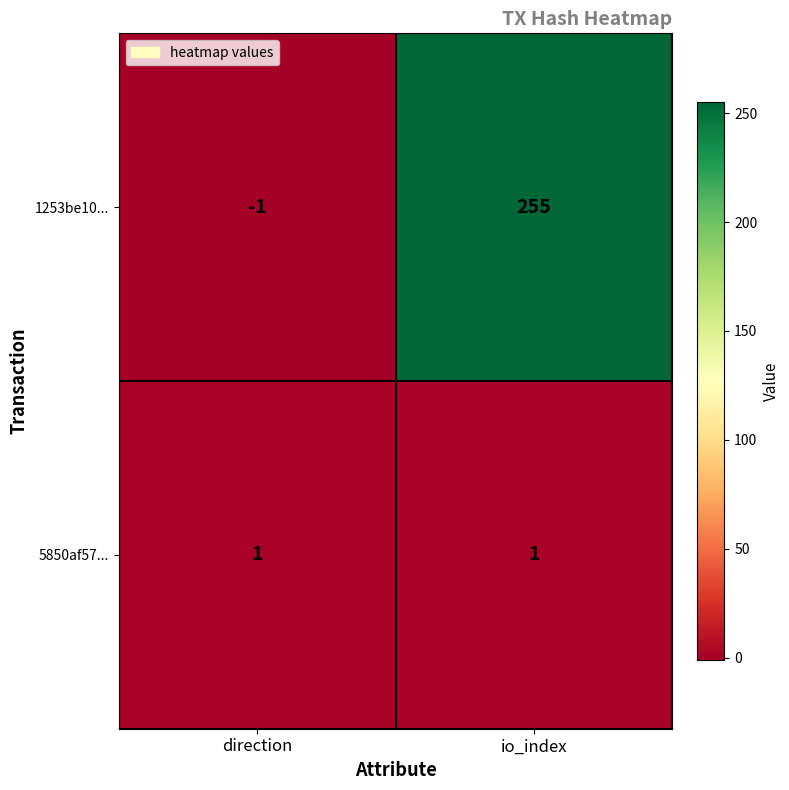

What is the difference between the highest and lowest values at io_index?

254